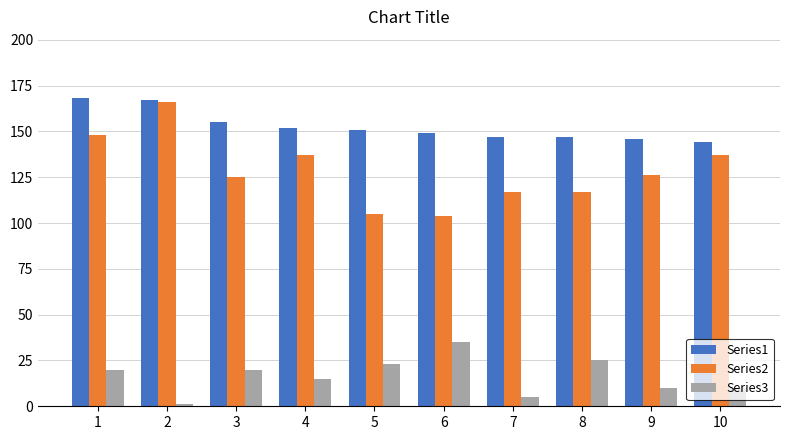

How many groups of bars are there?

10